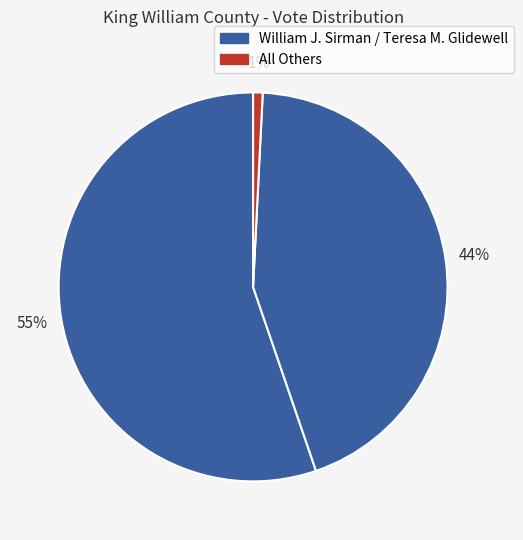

How many segments does this pie chart have?

3